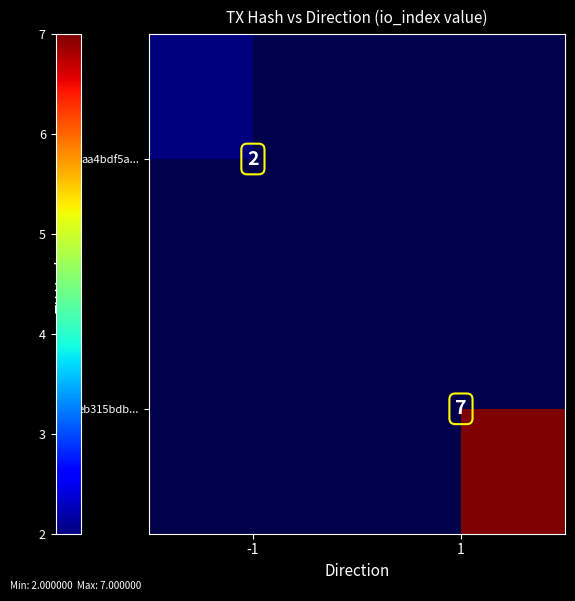

What is the minimum value shown in the chart?

2.0